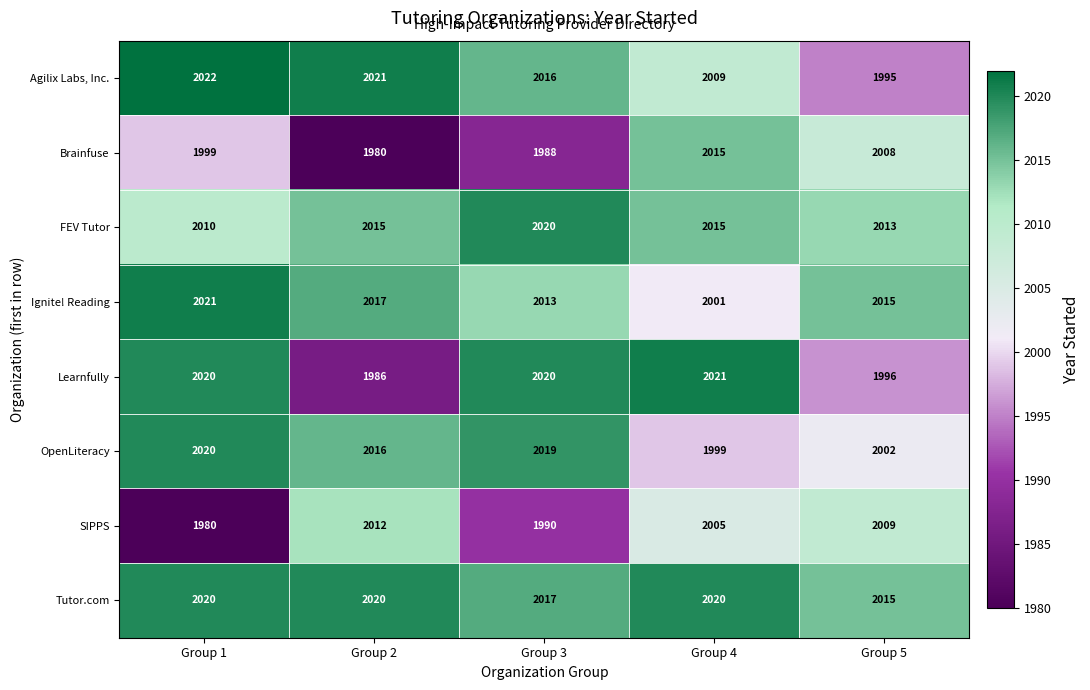

At which label is Tutor.com closest to 2017?

Group 3